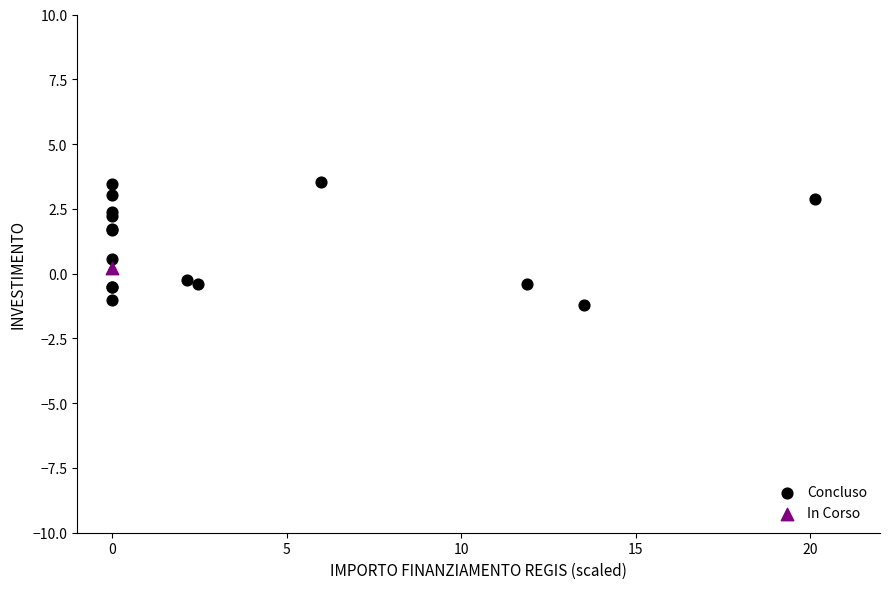

What are all the series names shown in the legend?

Concluso, In Corso